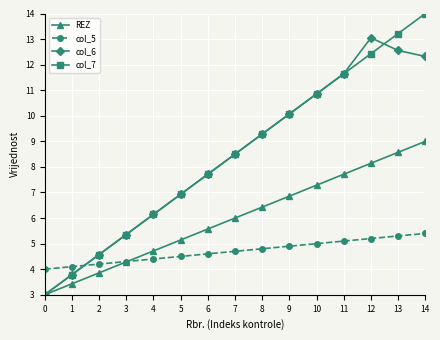

What is the difference between the maximum and minimum values in the REZ series?

6.0